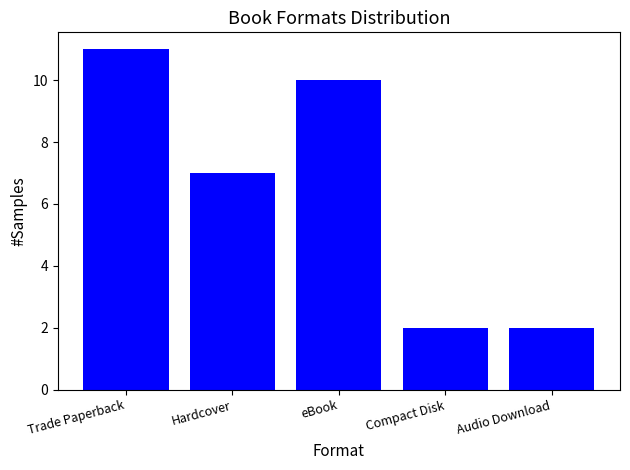

What is the greatest value displayed?

11